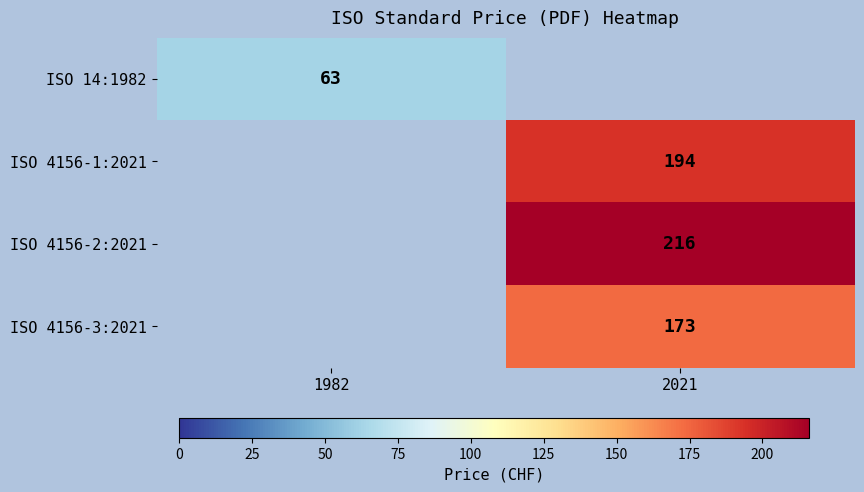

Which category has the lowest value across all series?

2021